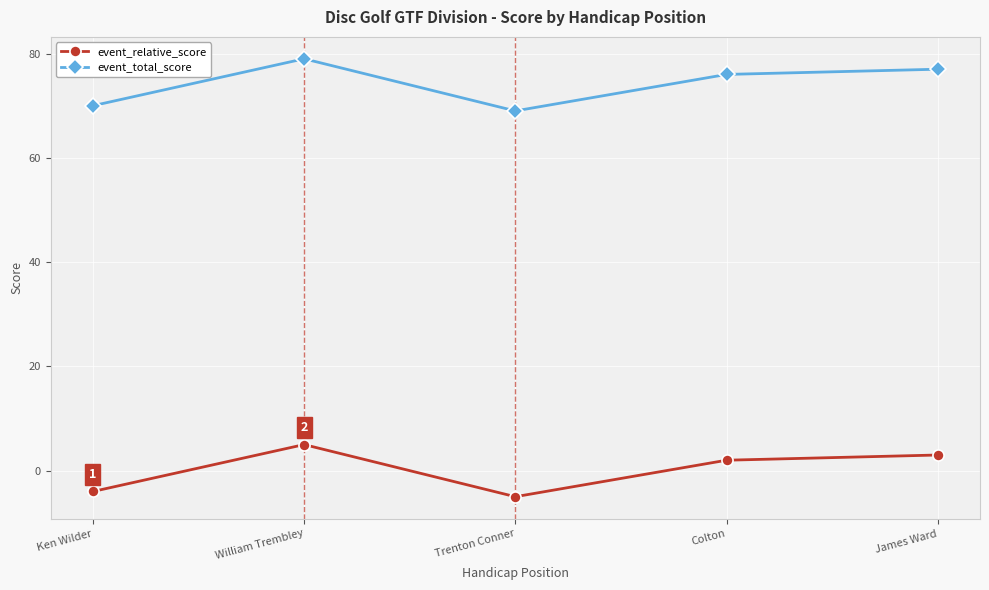

Which label corresponds to the smallest value in the chart?

Trenton Conner